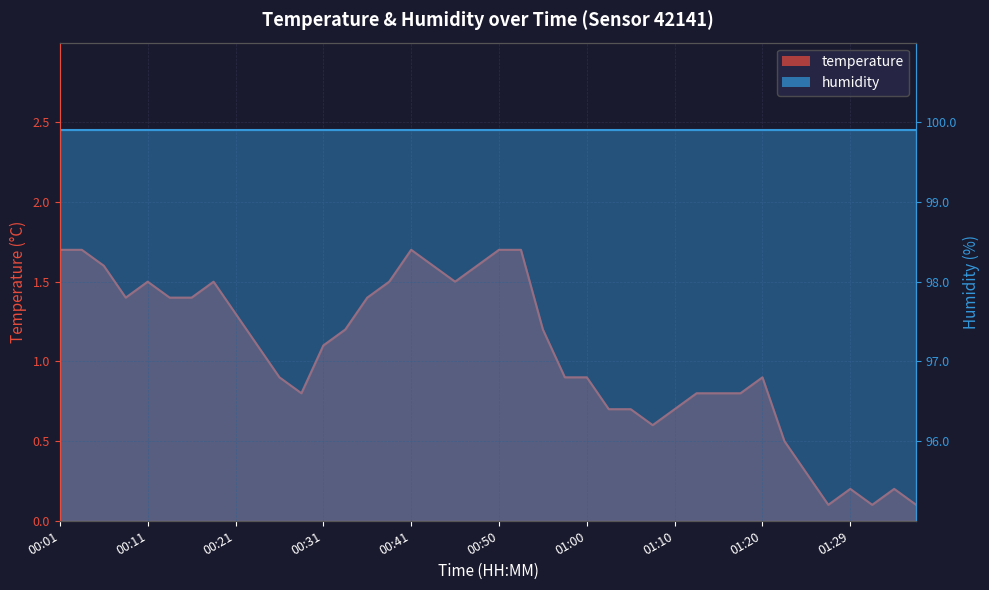

What is the minimum value shown in the chart?

0.1